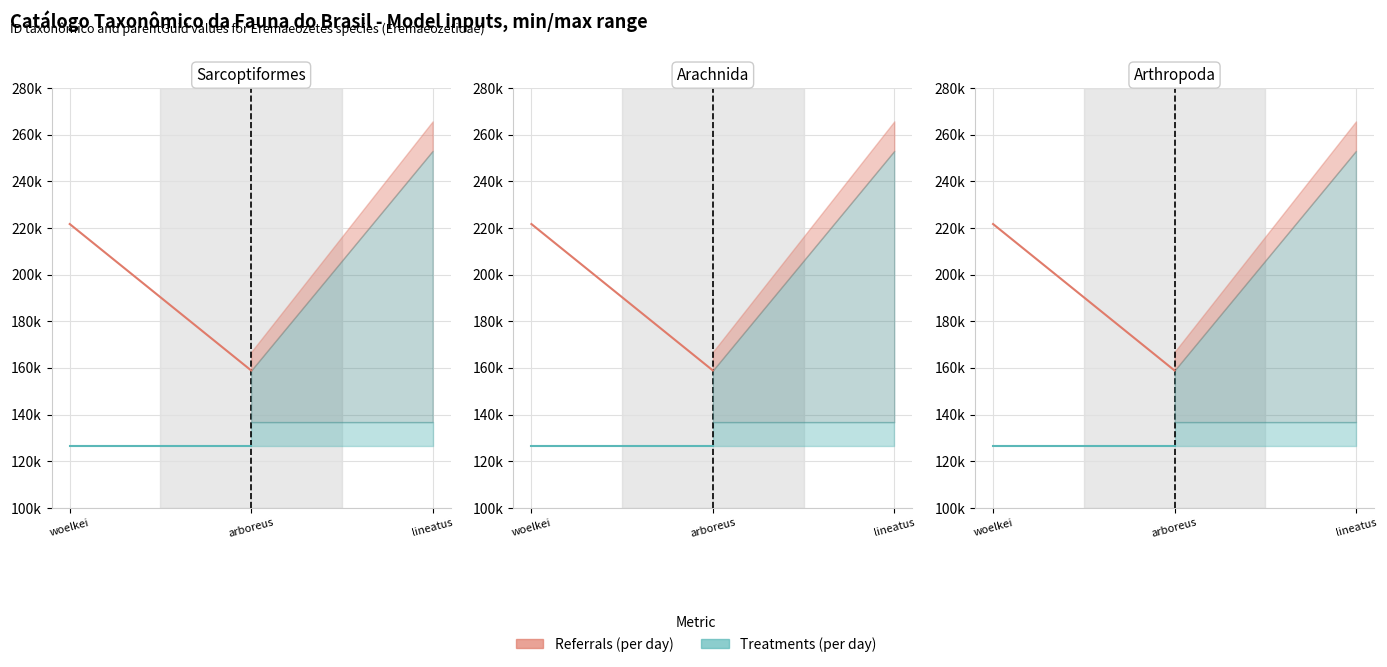

At which label is Treatments (per day) closest to 126623?

woelkei